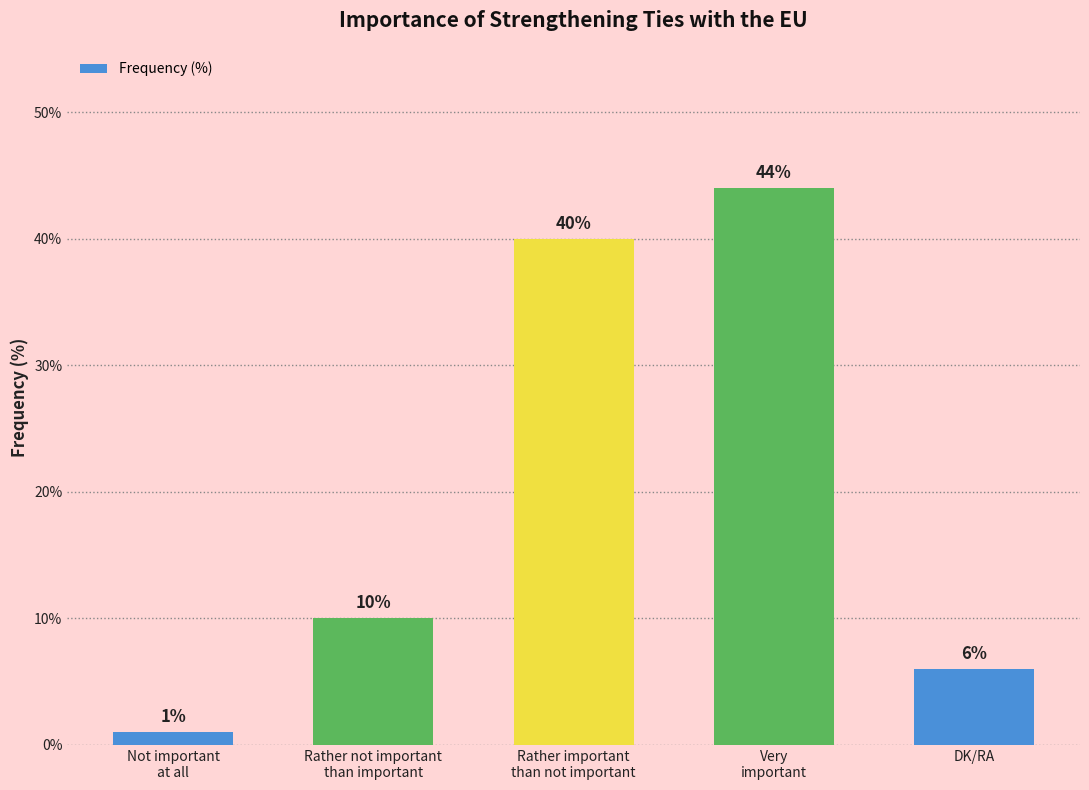

Where is the data nearest to the value 22?

Rather not important
than important